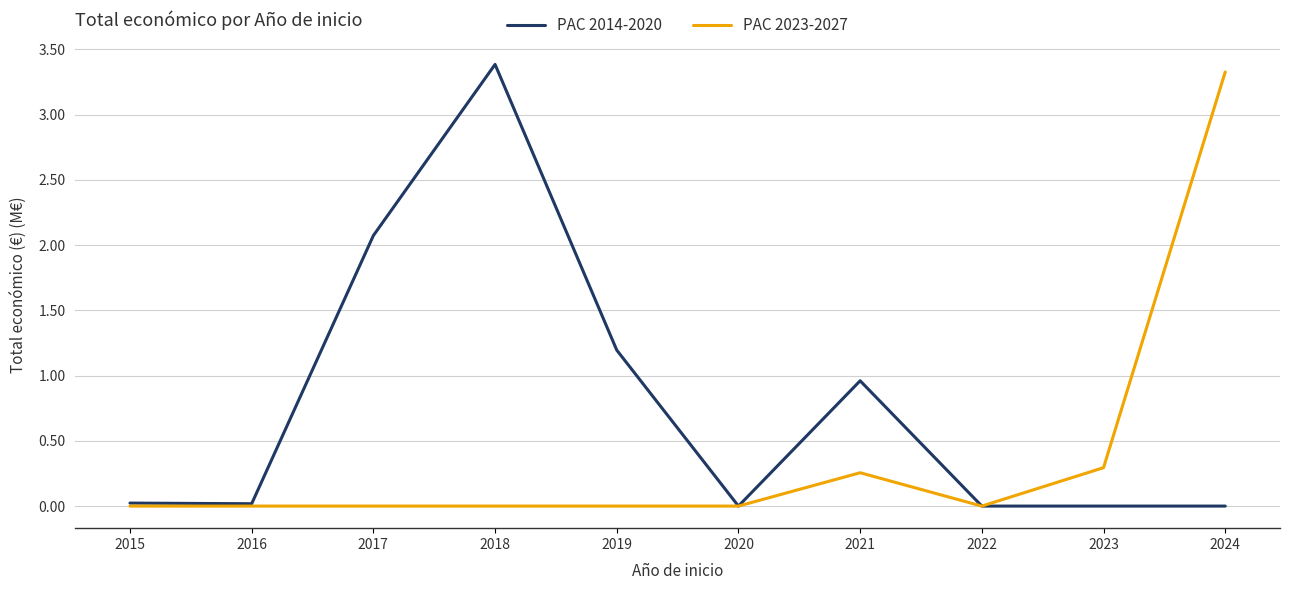

At 2024, list the series in order from smallest to largest.

PAC 2014-2020, PAC 2023-2027